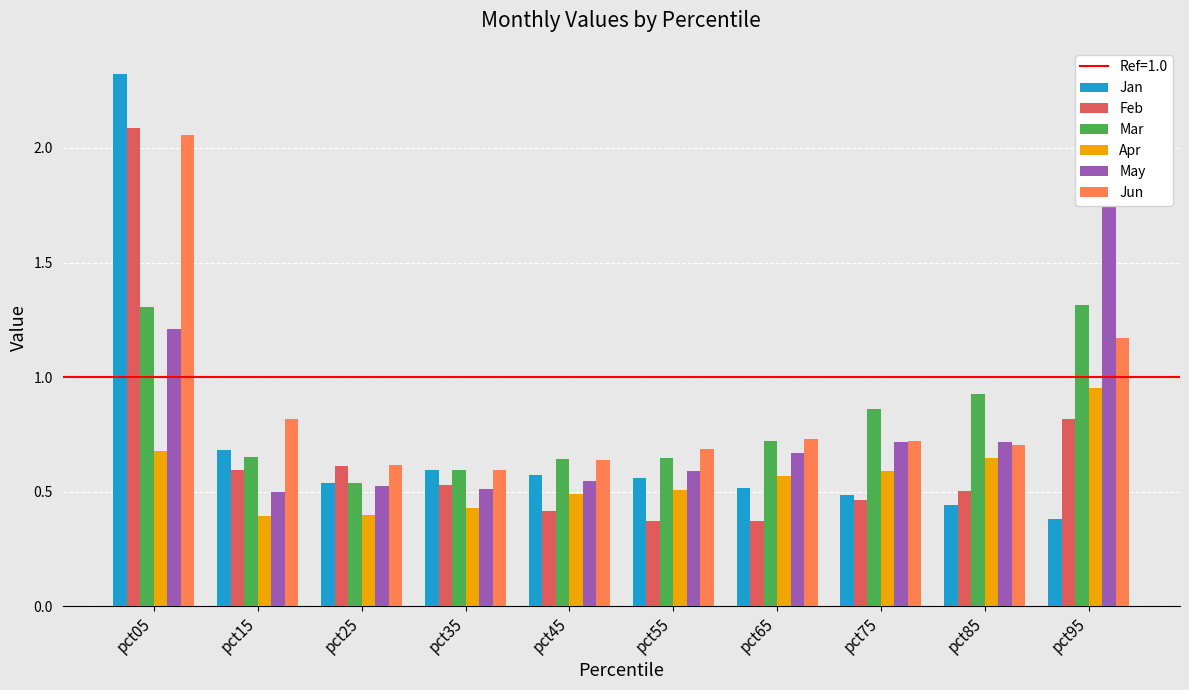

What are all the series names shown in the legend?

Jan, Feb, Mar, Apr, May, Jun